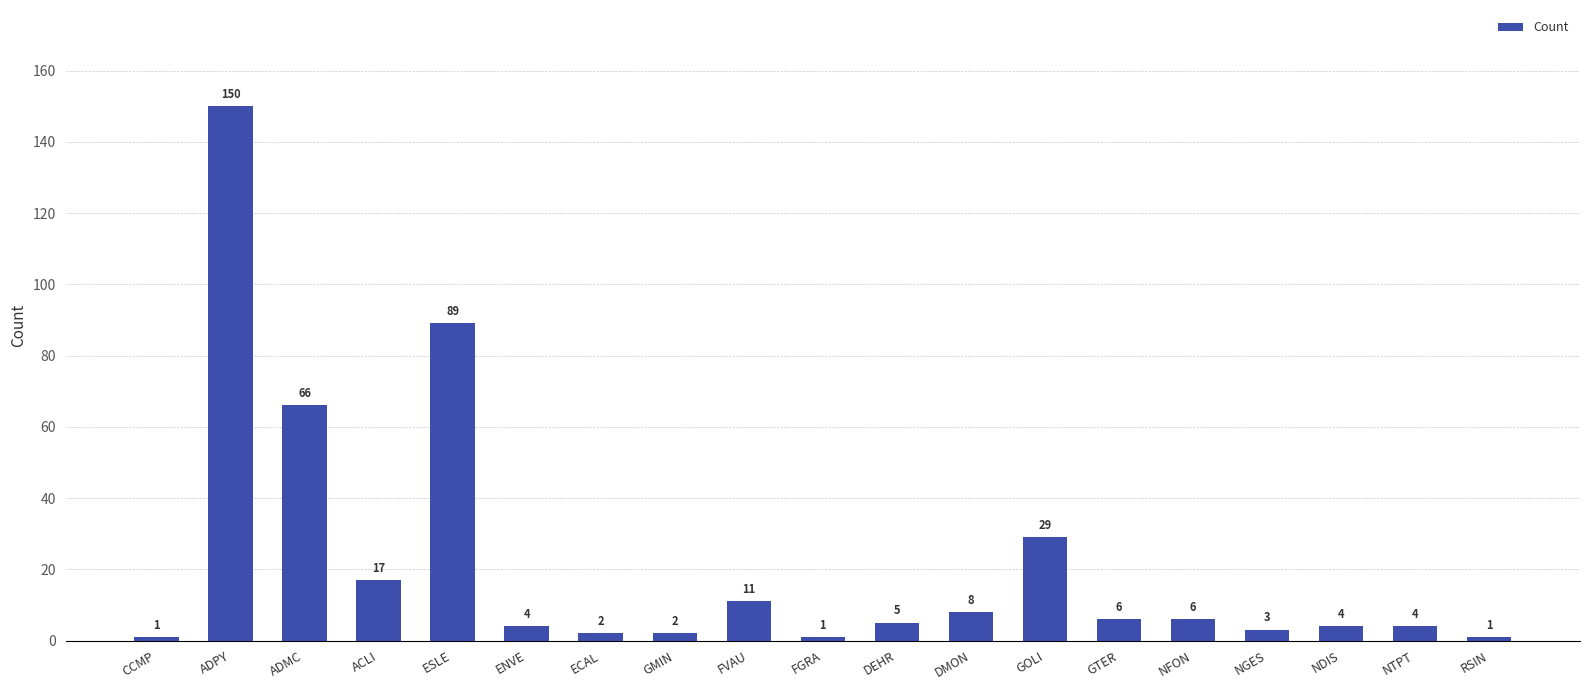

Read the value at ENVE, to the nearest 5.

5